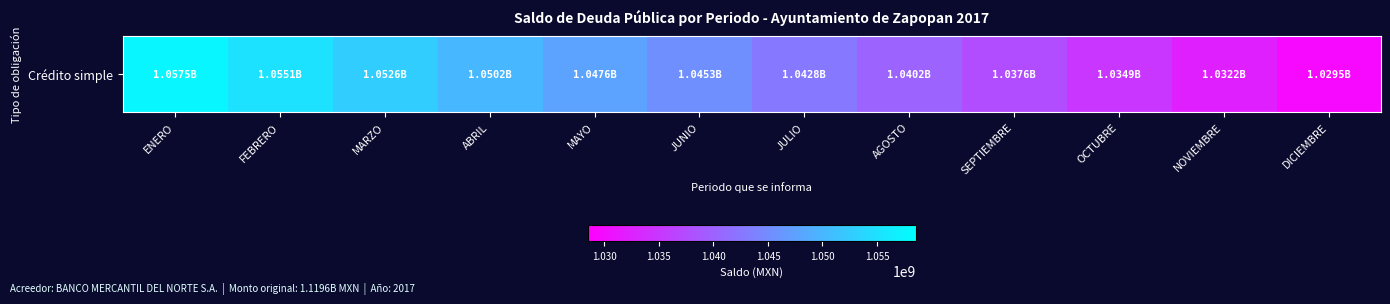

What is the average value?

1043791574.4